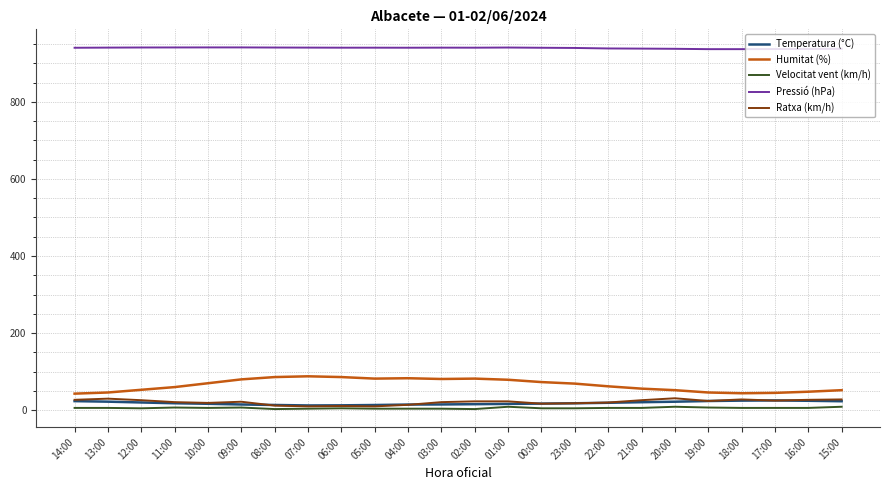

At how many categories does at least one series exceed 301?

24